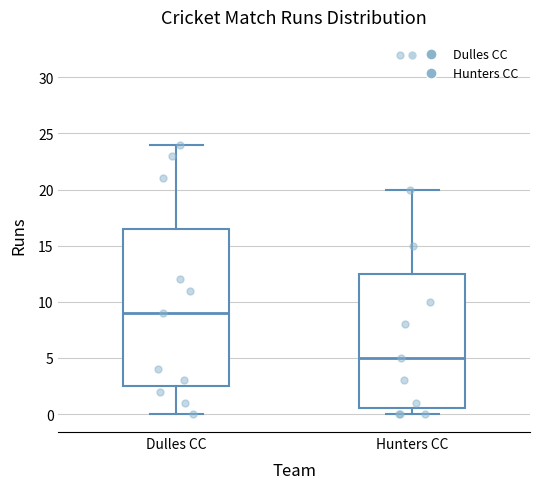

Reading left to right, transcribe this box plot: for each box, give where its median line is, the range the box spans, and where its two whiskers end, as read against the y-axis. The values are not printed on the chart, so give them approximately, as read against the axis.

Dulles CC: median 9.0, box 2.5 to 16.5, whiskers 0.0 to 24.0
Hunters CC: median 5.0, box 0.5 to 12.5, whiskers 0.0 to 20.0